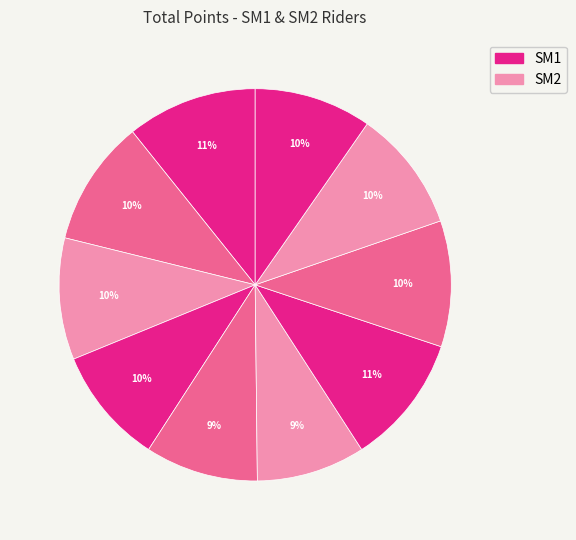

How many slices are in this pie chart?

10